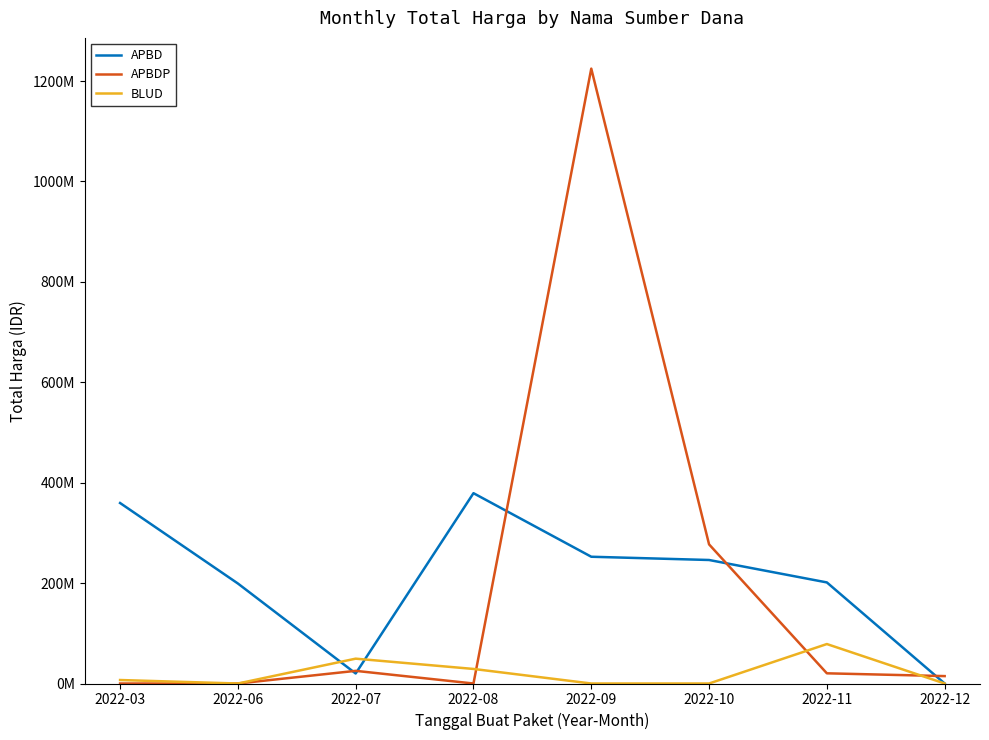

Is this an area chart (filled region under the line)?

No